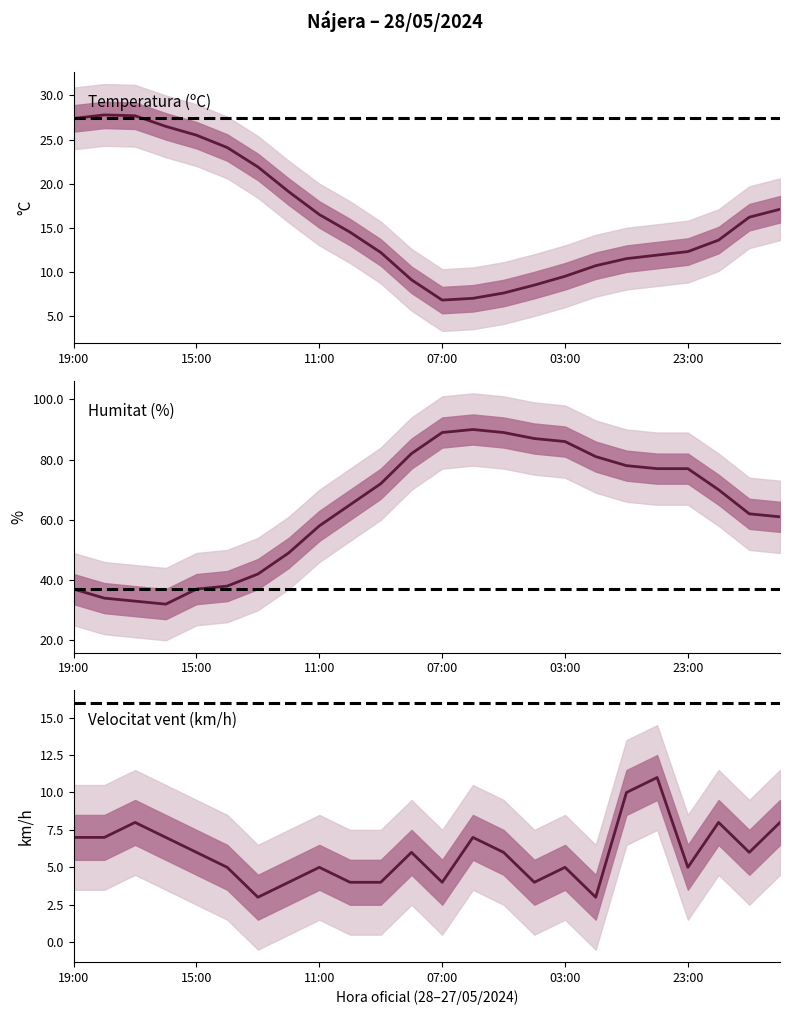

True or false: Velocitat del vent (km/h) has more than 0 interior local peaks.

True